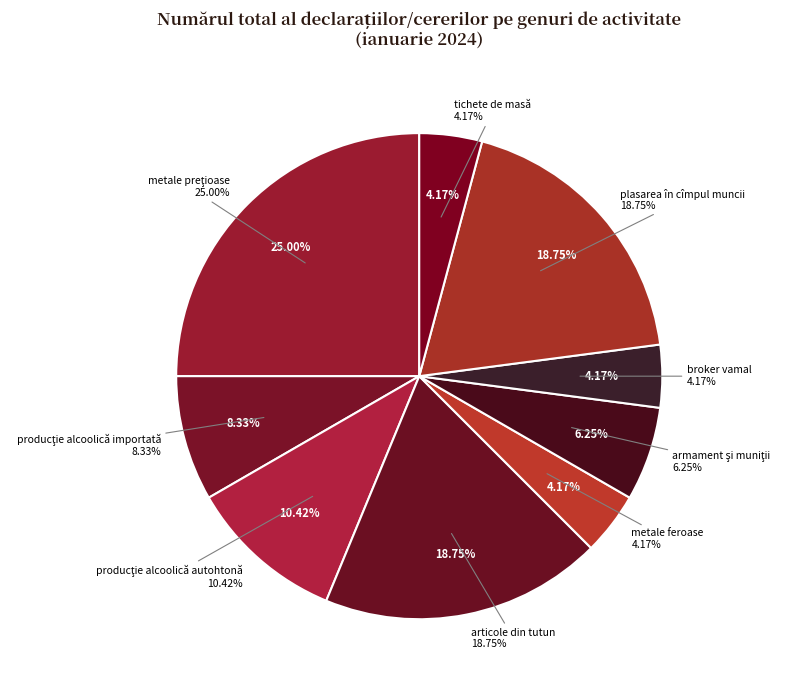

What percentage is the broker vamal slice, to the nearest percent?

4%